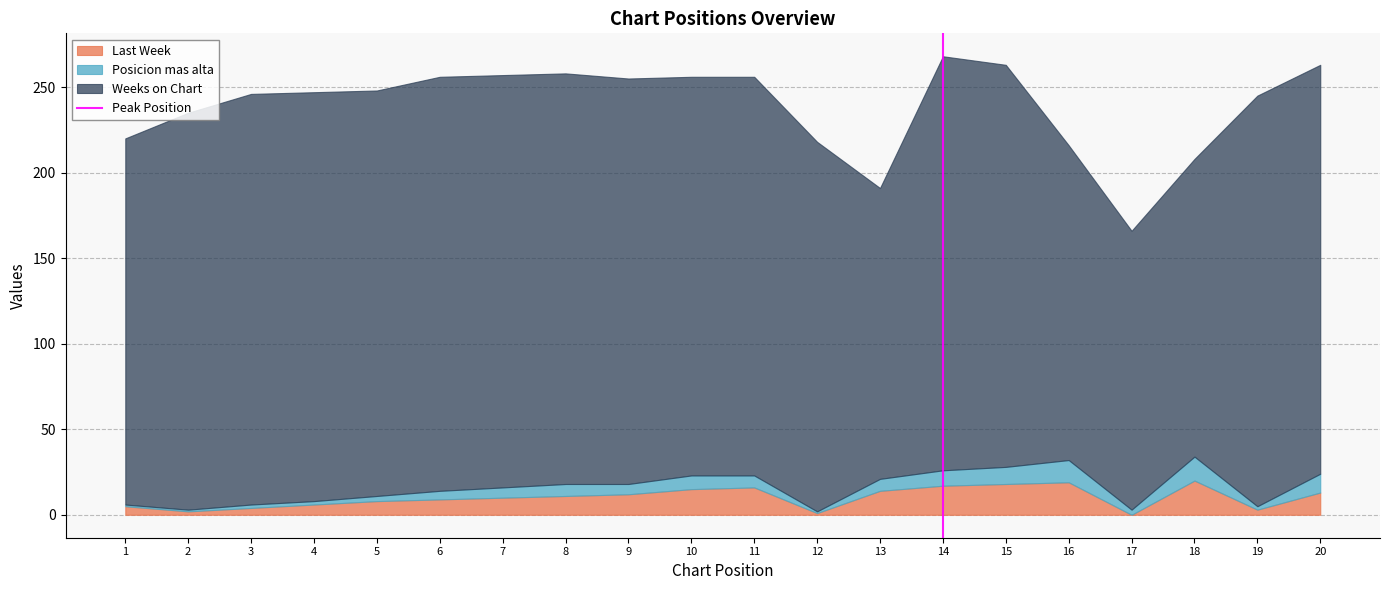

The value of Last Week at 20 is 22. True or false?

False